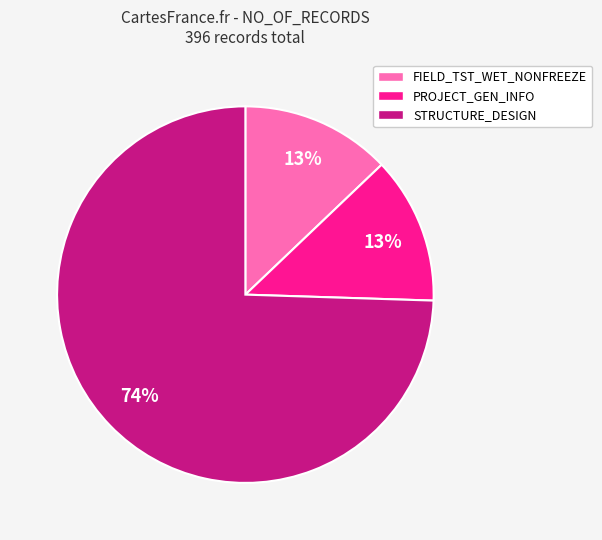

To the nearest percent, what is the average slice percentage?

33%